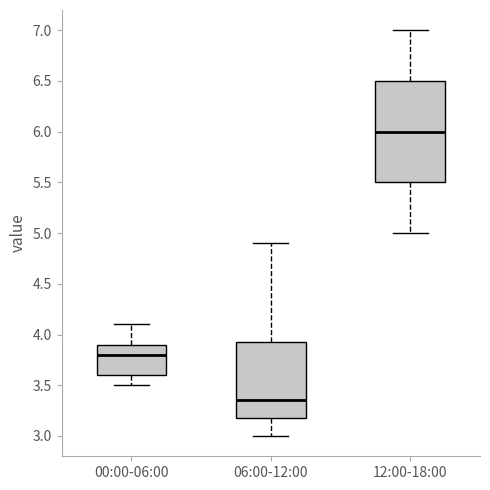

Reading left to right, read every box against the y-axis: the position of its median line, the range the box covers, and the ends of its whiskers. The values are not printed on the chart, so give them approximately, as read against the axis.

00:00-06:00: median 3.80, box 3.60 to 3.90, whiskers 3.50 to 4.10
06:00-12:00: median 3.35, box 3.20 to 3.95, whiskers 3.00 to 4.90
12:00-18:00: median 6.00, box 5.50 to 6.50, whiskers 5.00 to 7.00